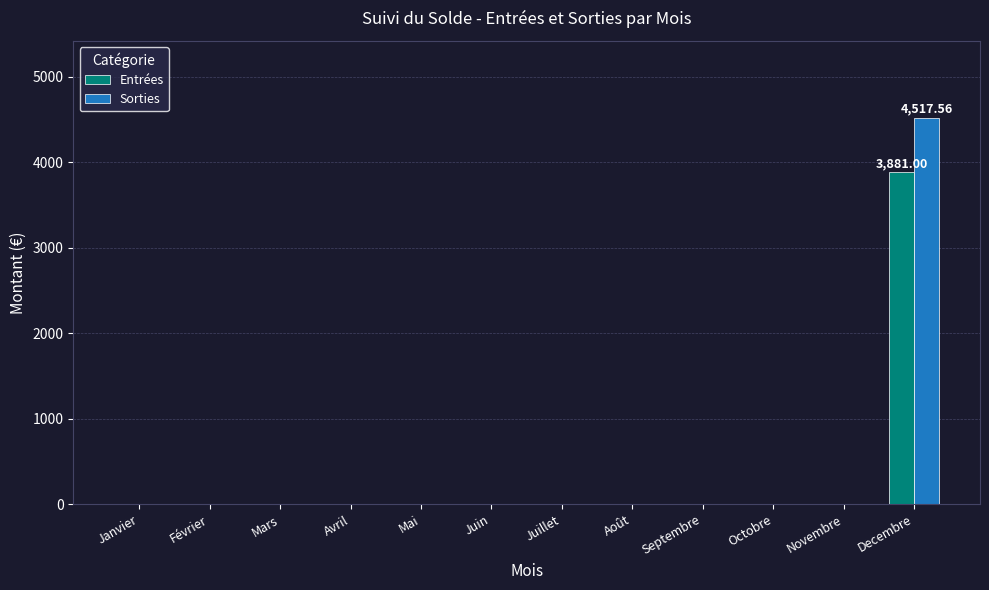

At which category is the sum across all series the highest?

Decembre